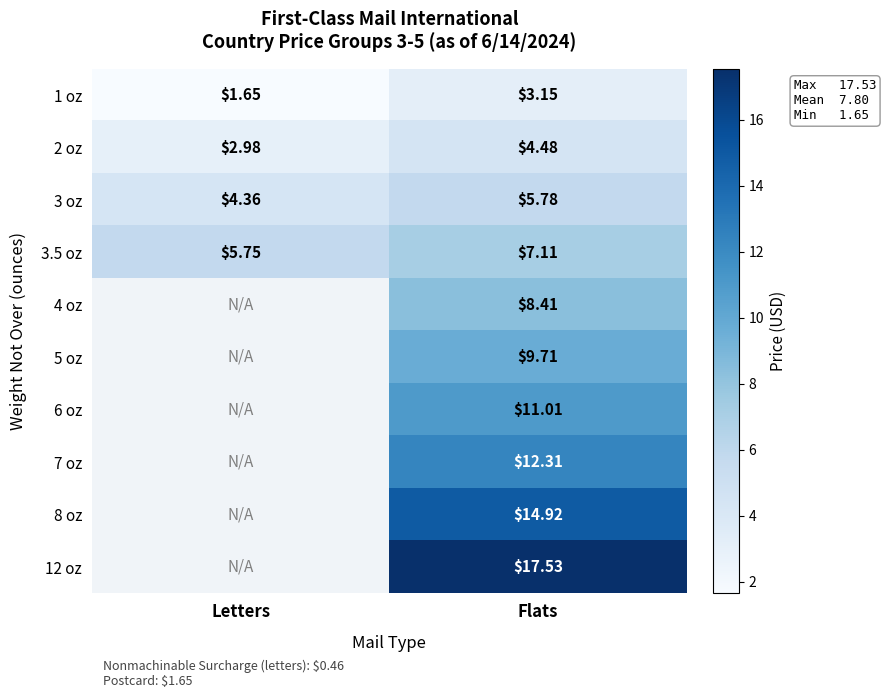

Rank the categories by 1 oz value from lowest to highest.

Letters, Flats